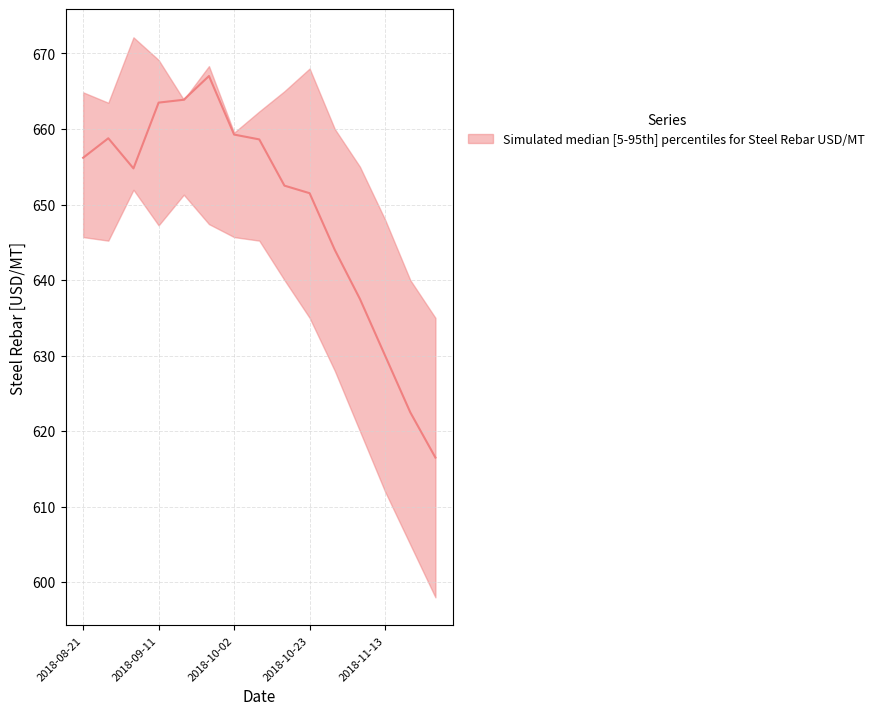

What is the value of the 14th point from the left?

622.5